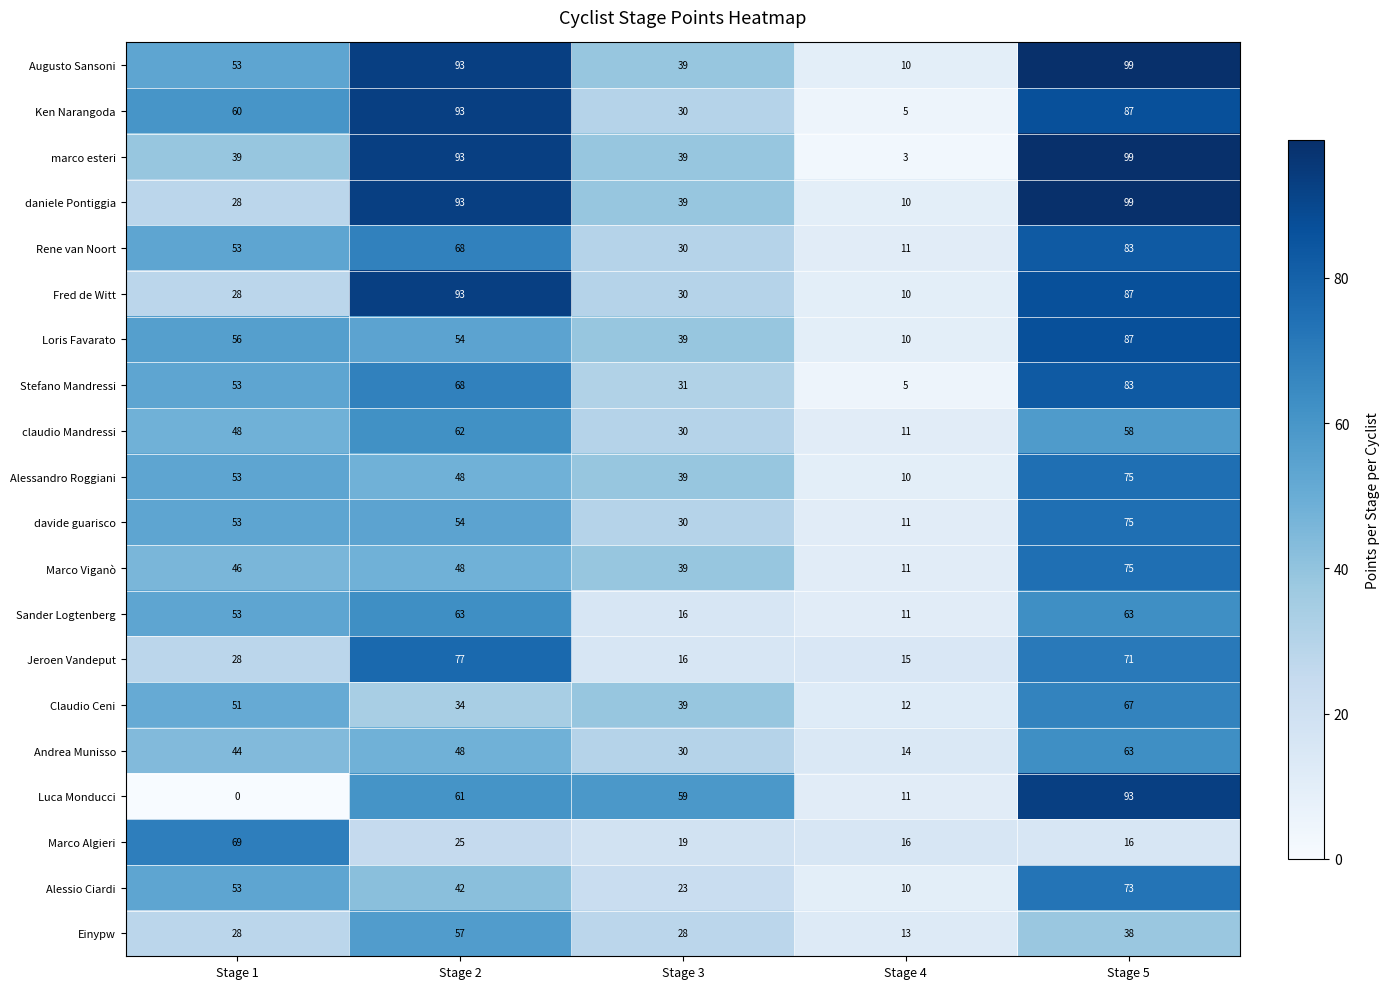

What is the sum of all Sander Logtenberg values?

206